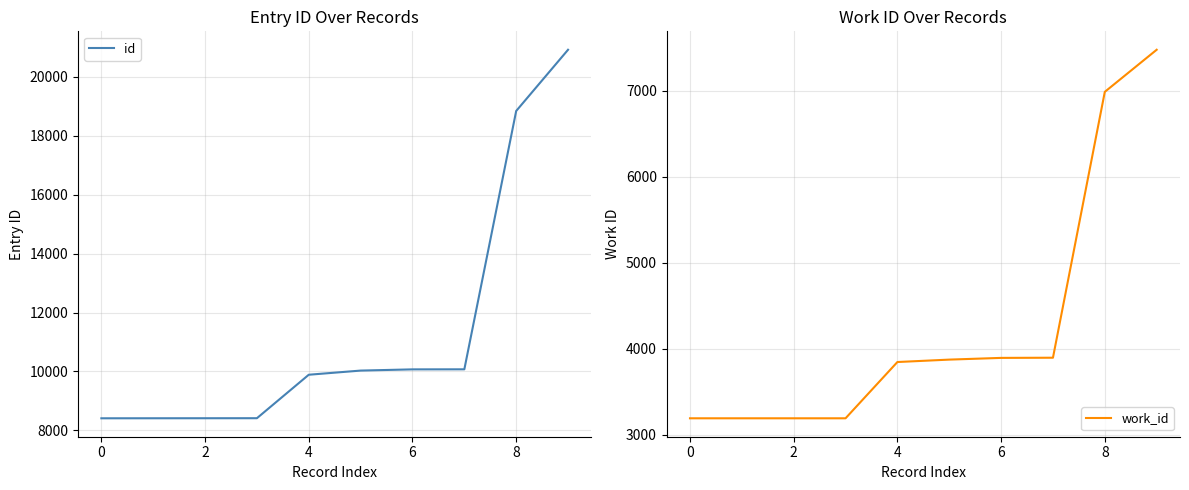

The value of id at 4 is 9889. True or false?

True